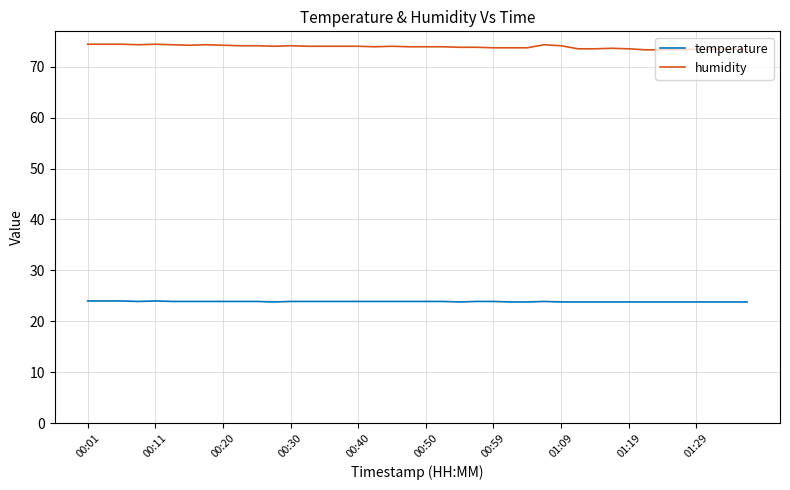

Which series has the largest total across all categories?

humidity